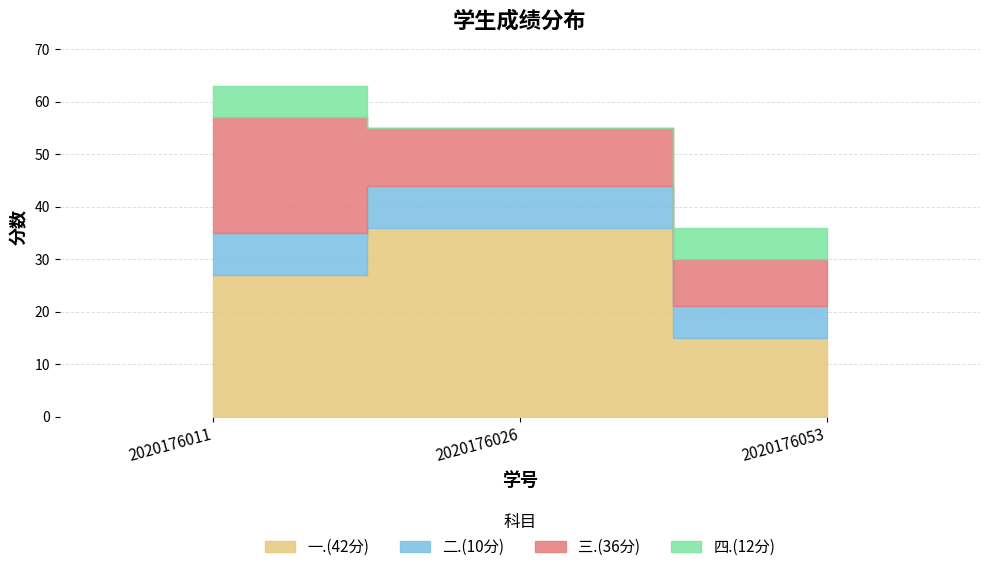

Reading left to right, transcribe all the data shown in this chart.

一.(42分): 2020176011=27	2020176026=36	2020176053=15
二.(10分): 2020176011=8	2020176026=8	2020176053=6
三.(36分): 2020176011=22	2020176026=11	2020176053=9
四.(12分): 2020176011=6	2020176026=0	2020176053=6